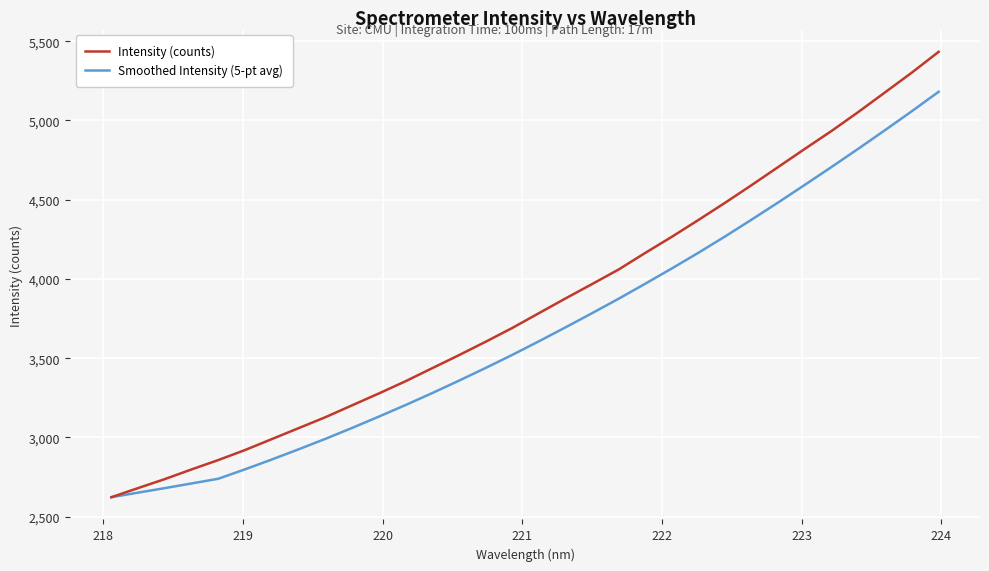

Which series has the largest total across all categories?

Intensity (counts)